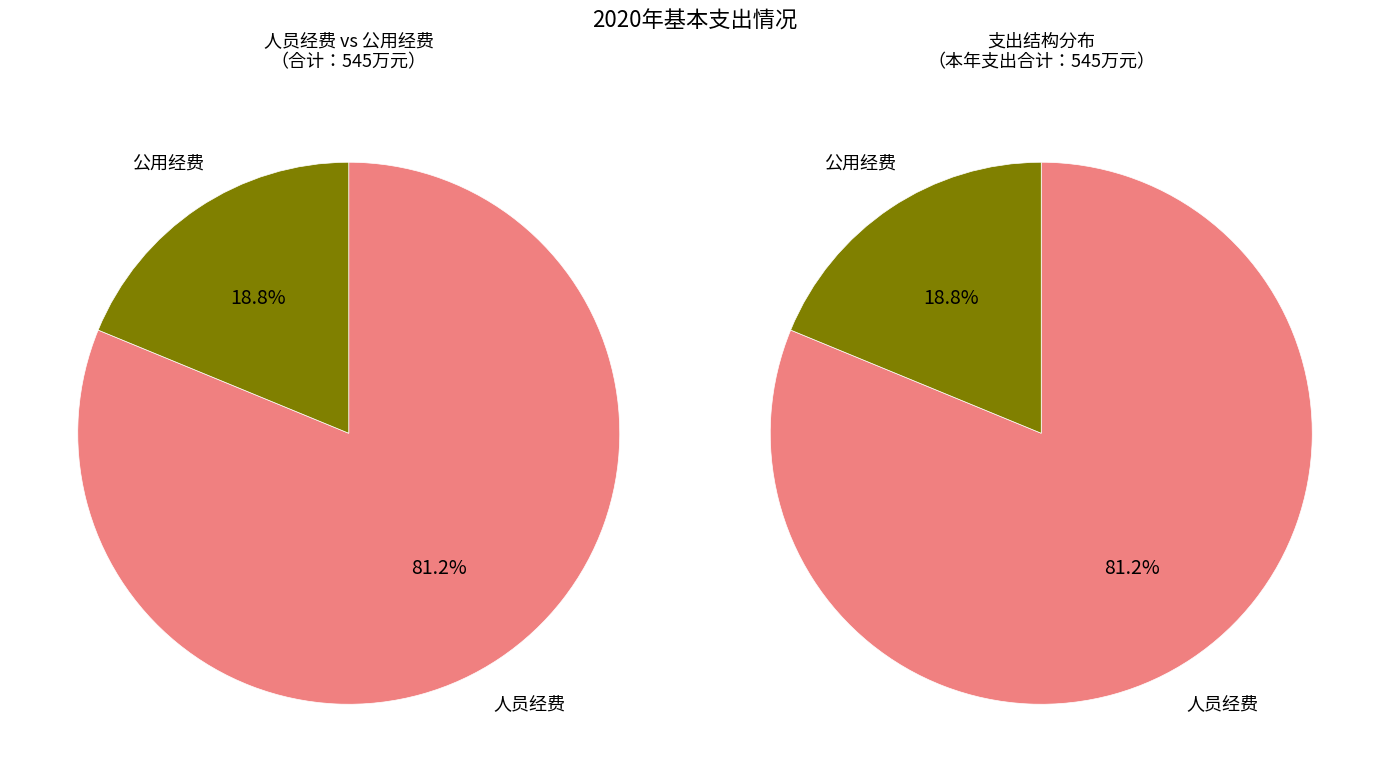

Rank the categories by value from lowest to highest.

公用经费, 人员经费